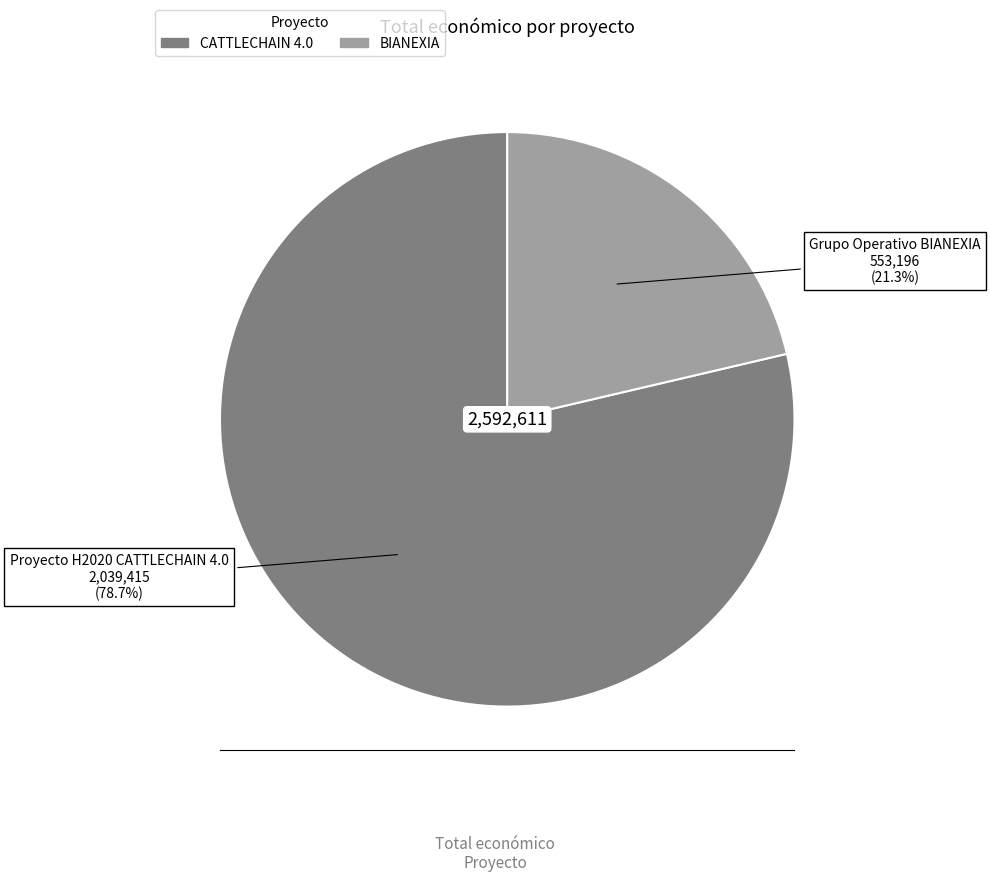

Is there any slice that represents more than half of the pie?

Yes